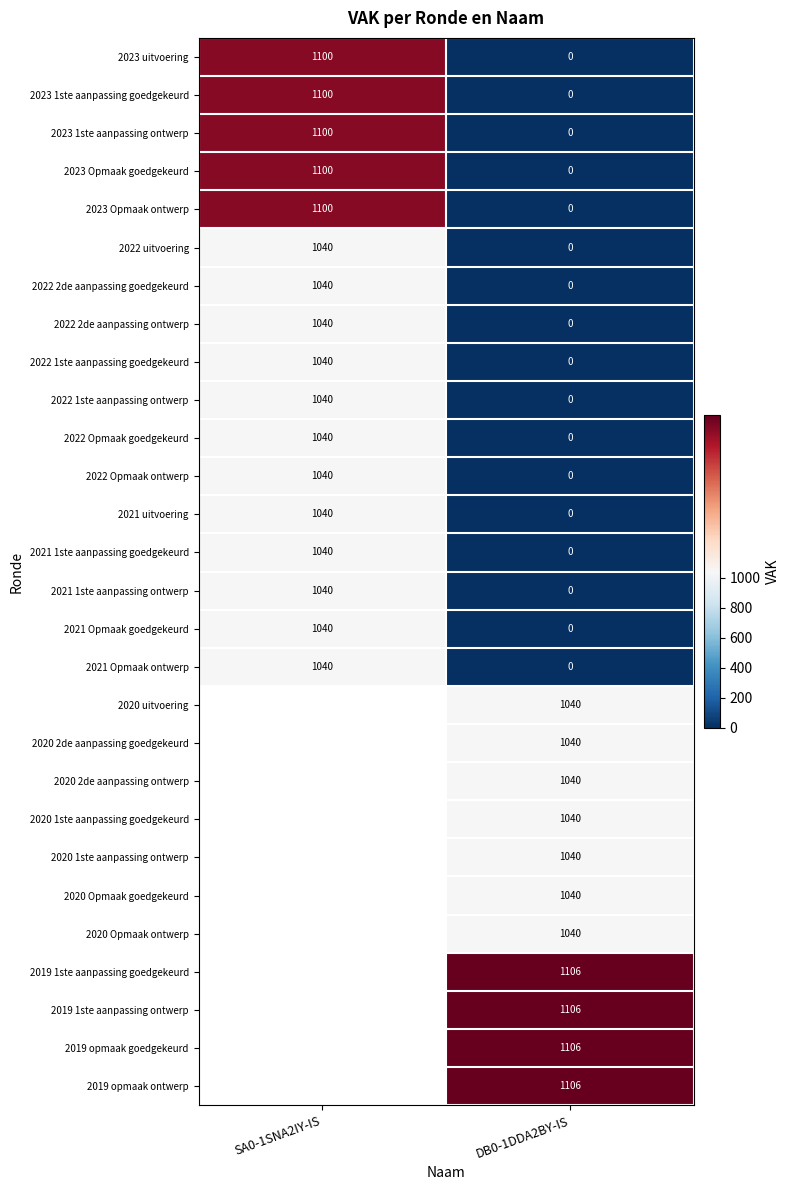

How many 2022 1ste aanpassing ontwerp values are between 0 and 1040?

2